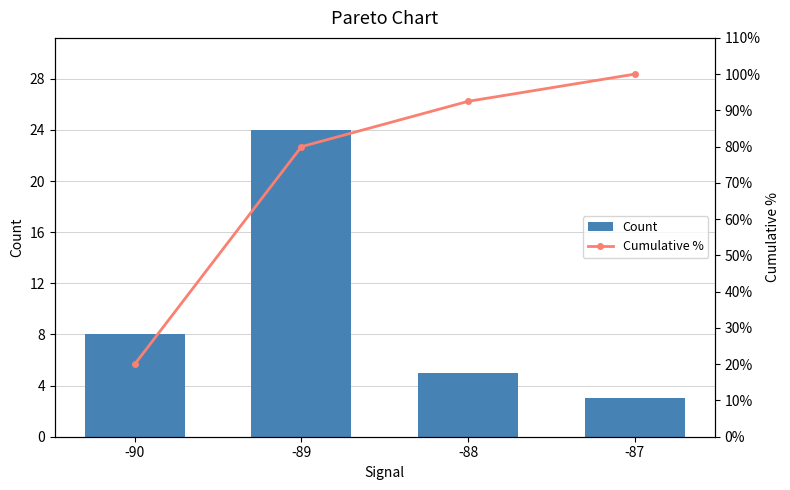

What is the average value of the Count series?

10